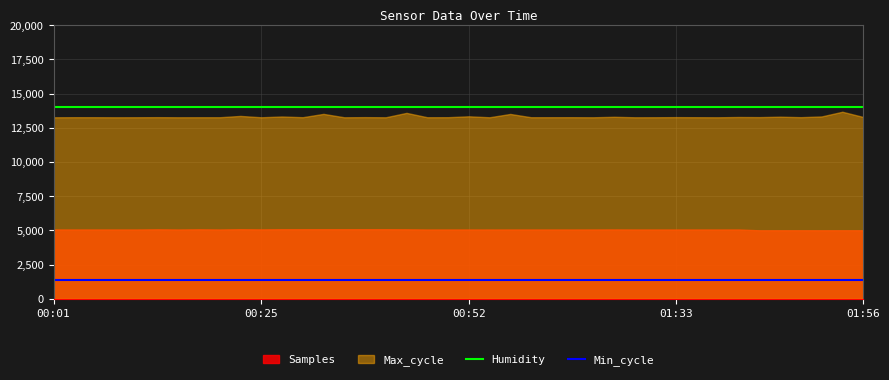

What is the difference between the highest and lowest values at 26?

12586